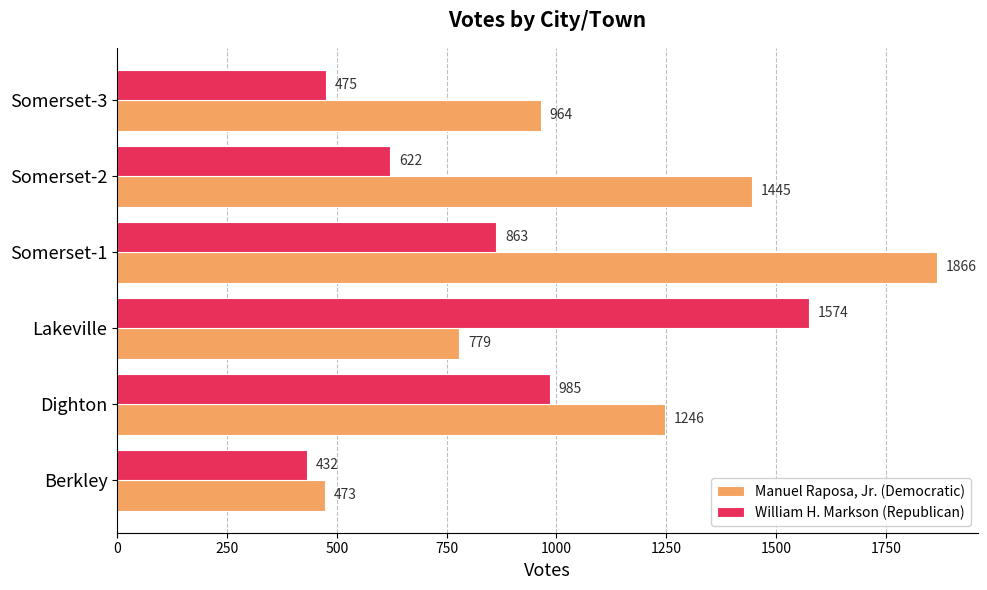

True or false: William H. Markson (Republican) has a value of 134 at Somerset-3.

False